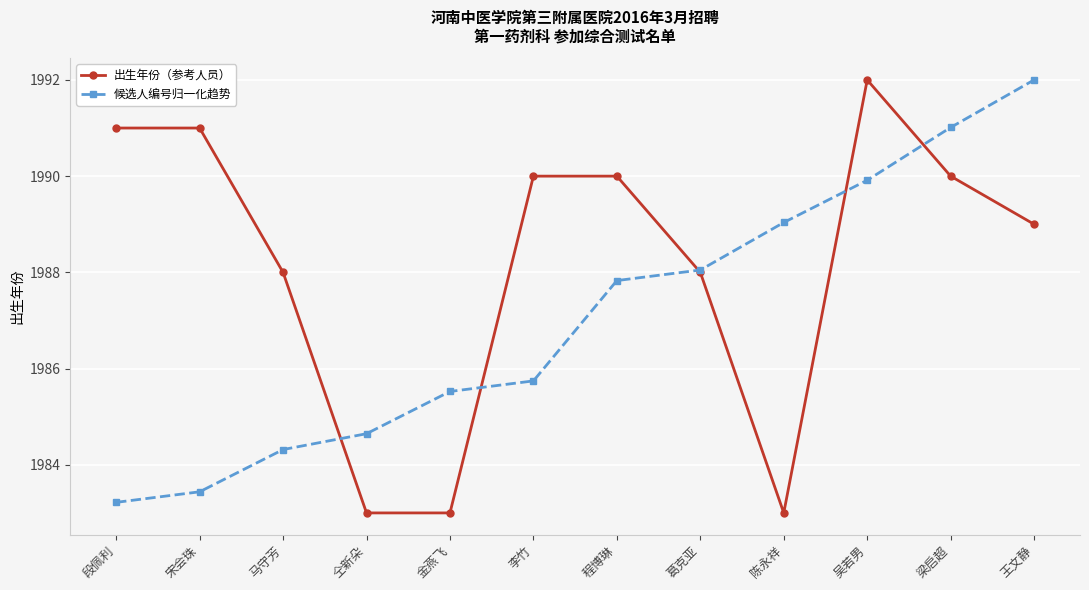

What is the minimum value shown in the chart?

1983.0